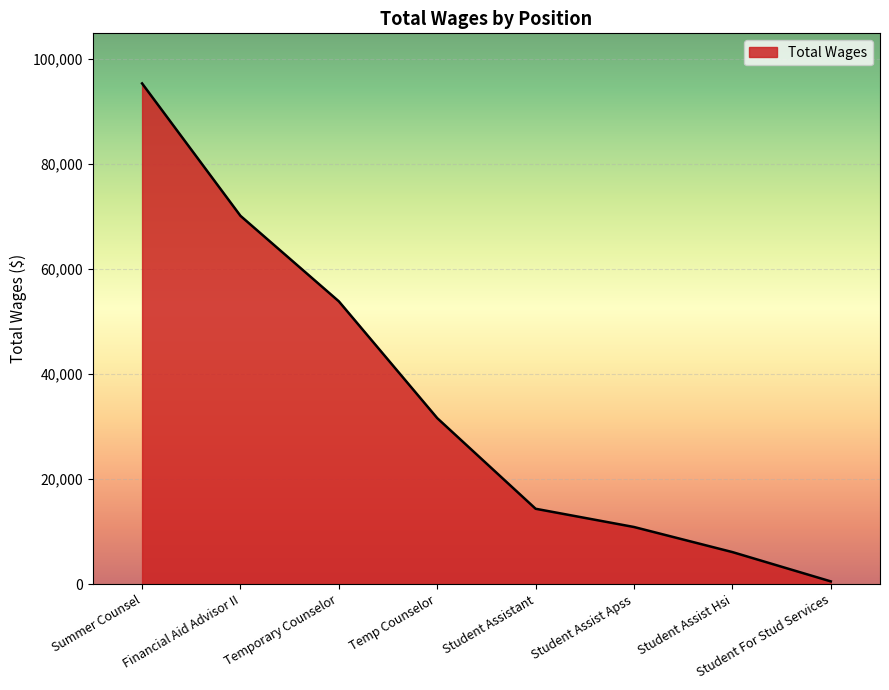

Rank the categories by value from lowest to highest.

Student For Stud Services, Student Assist Hsi, Student Assist Apss, Student Assistant, Temp Counselor, Temporary Counselor, Financial Aid Advisor II, Summer Counsel